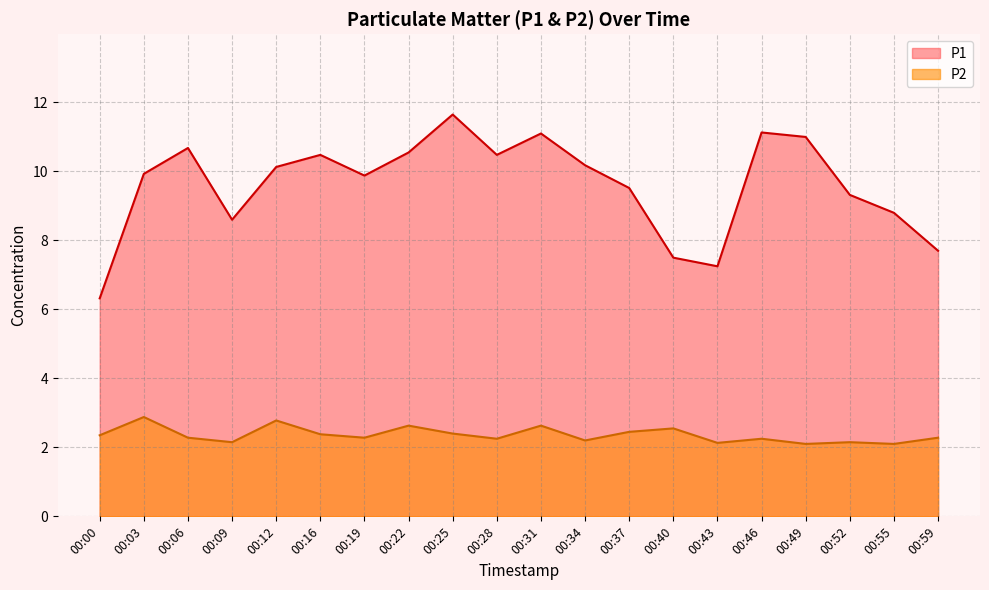

In P1, how many points are lower than both neighbors (excluding endpoints)?

4